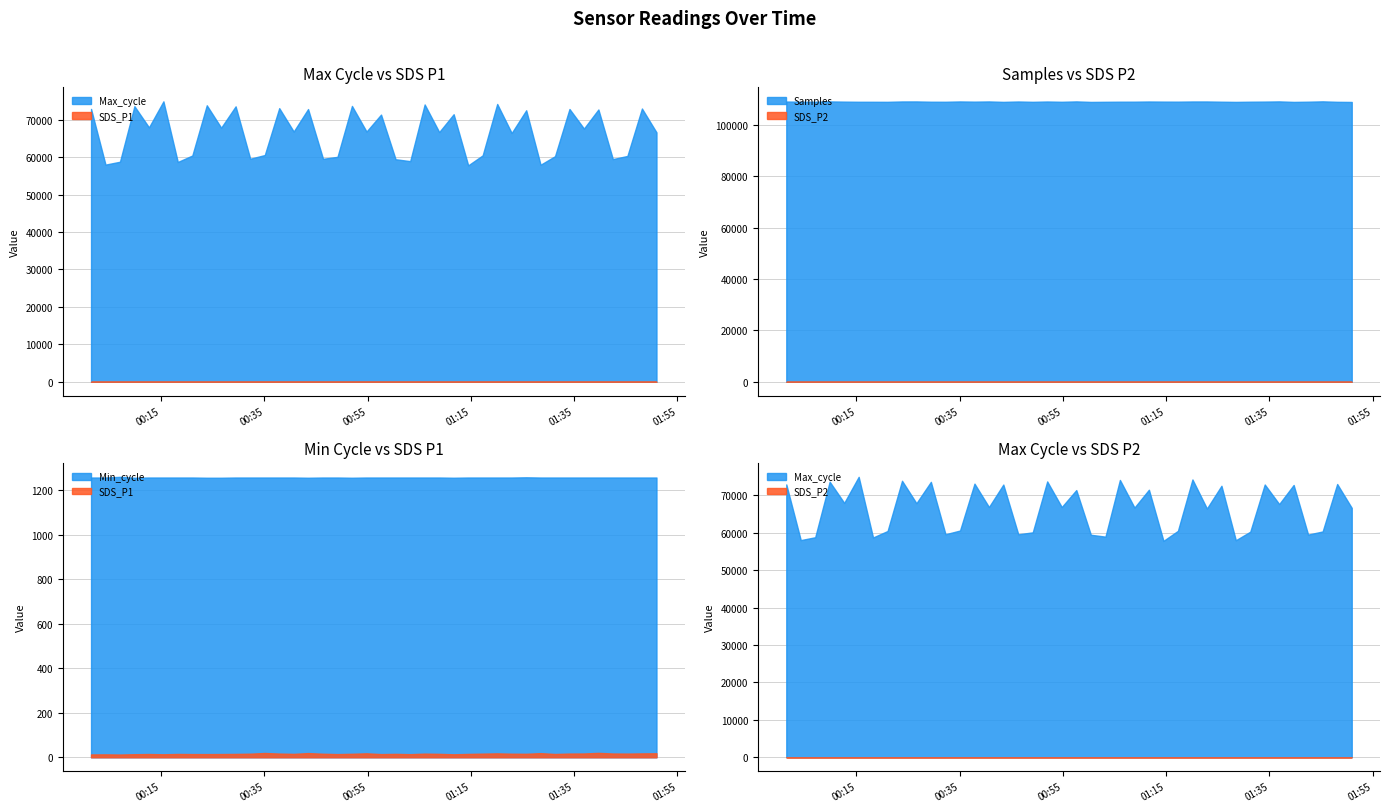

What is the spread (max minus min) of values at 2023/10/25 01:17:17?

109115.7